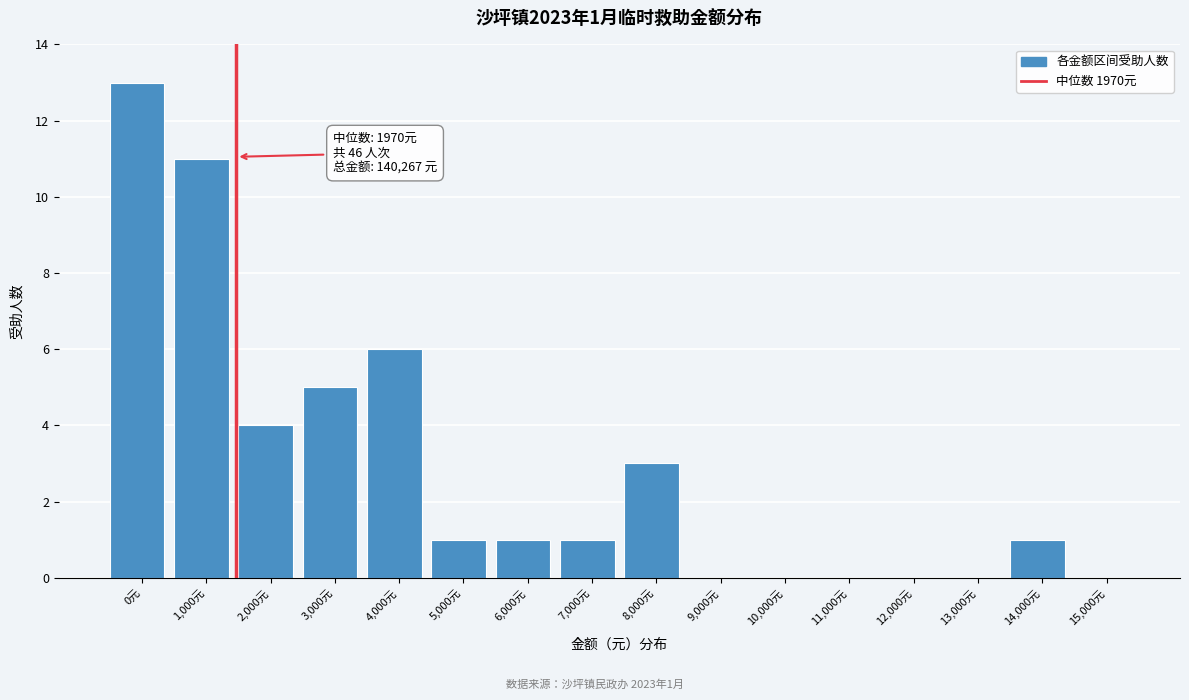

Reading right to left, list all the values displayed in this chart.

15,000元=0	14,000元=1	13,000元=0	12,000元=0	11,000元=0	10,000元=0	9,000元=0	8,000元=3	7,000元=1	6,000元=1	5,000元=1	4,000元=6	3,000元=5	2,000元=4	1,000元=11	0元=13